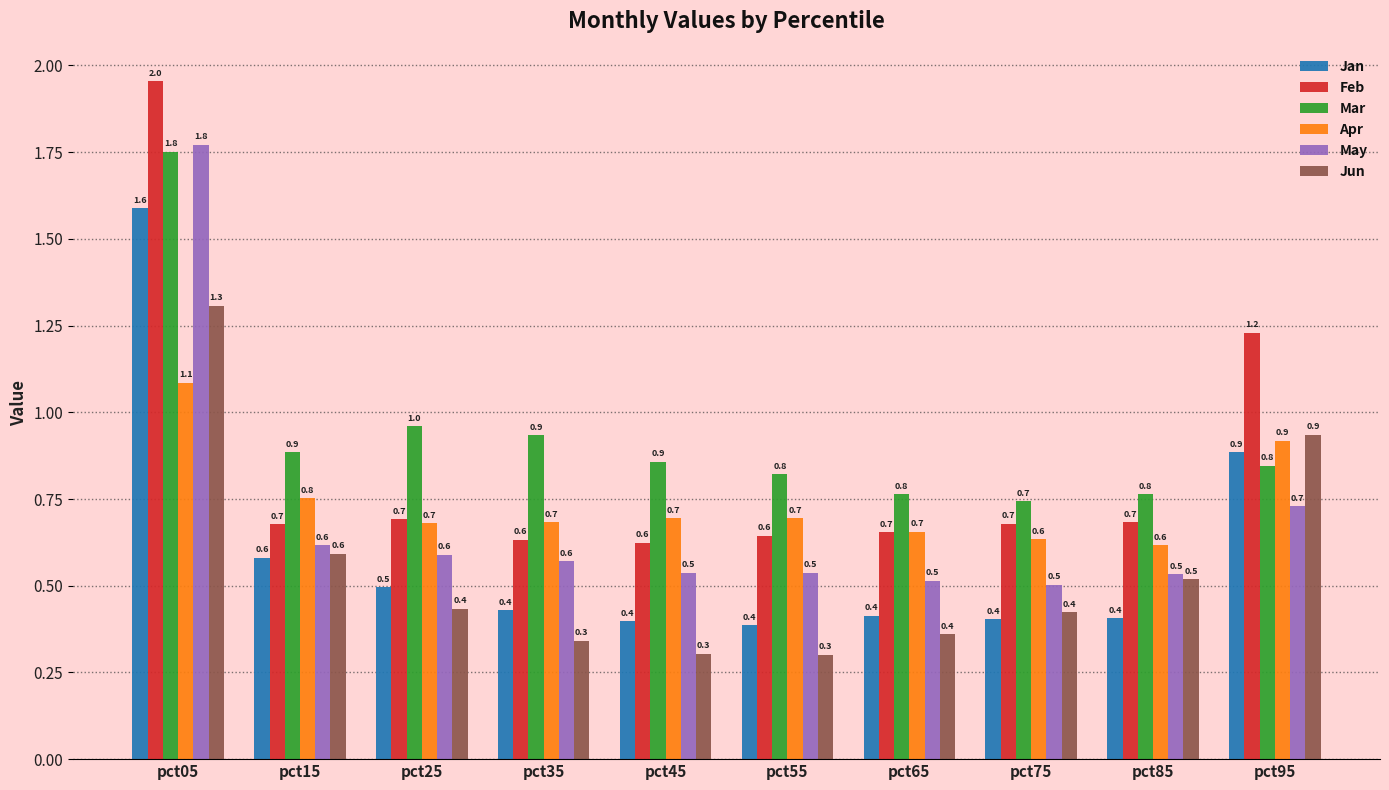

Reading right to left, transcribe all the data shown in this chart.

Jan: pct95=0.9	pct85=0.4	pct75=0.4	pct65=0.4	pct55=0.4	pct45=0.4	pct35=0.4	pct25=0.5	pct15=0.6	pct05=1.6
Feb: pct95=1.2	pct85=0.7	pct75=0.7	pct65=0.7	pct55=0.6	pct45=0.6	pct35=0.6	pct25=0.7	pct15=0.7	pct05=2.0
Mar: pct95=0.8	pct85=0.8	pct75=0.7	pct65=0.8	pct55=0.8	pct45=0.9	pct35=0.9	pct25=1.0	pct15=0.9	pct05=1.8
Apr: pct95=0.9	pct85=0.6	pct75=0.6	pct65=0.7	pct55=0.7	pct45=0.7	pct35=0.7	pct25=0.7	pct15=0.8	pct05=1.1
May: pct95=0.7	pct85=0.5	pct75=0.5	pct65=0.5	pct55=0.5	pct45=0.5	pct35=0.6	pct25=0.6	pct15=0.6	pct05=1.8
Jun: pct95=0.9	pct85=0.5	pct75=0.4	pct65=0.4	pct55=0.3	pct45=0.3	pct35=0.3	pct25=0.4	pct15=0.6	pct05=1.3